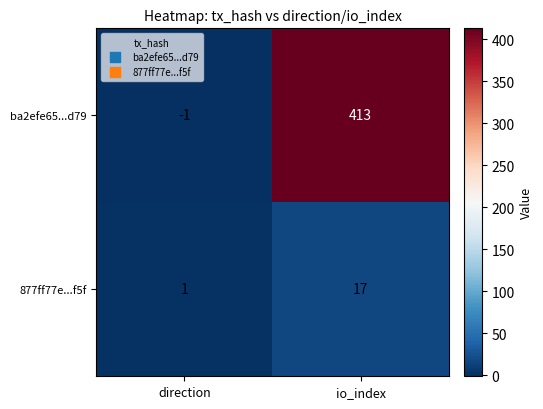

What is the sum of the ba2efe65...d79 values at direction and io_index?

412